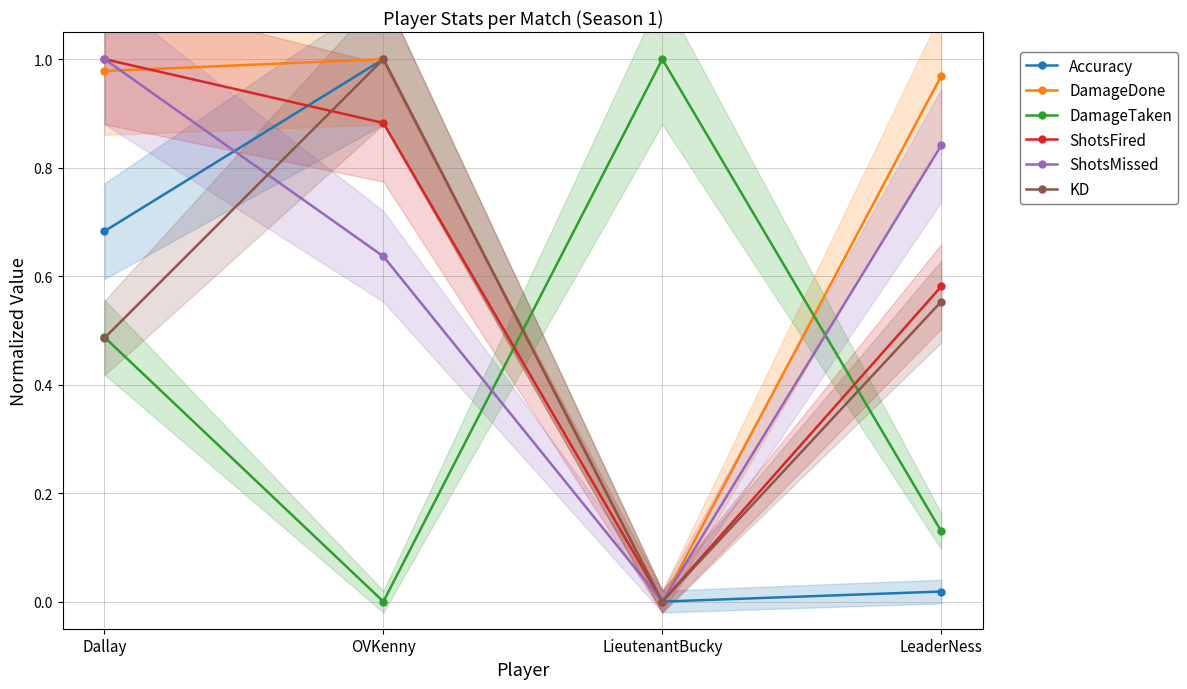

What position from the right is OVKenny?

3